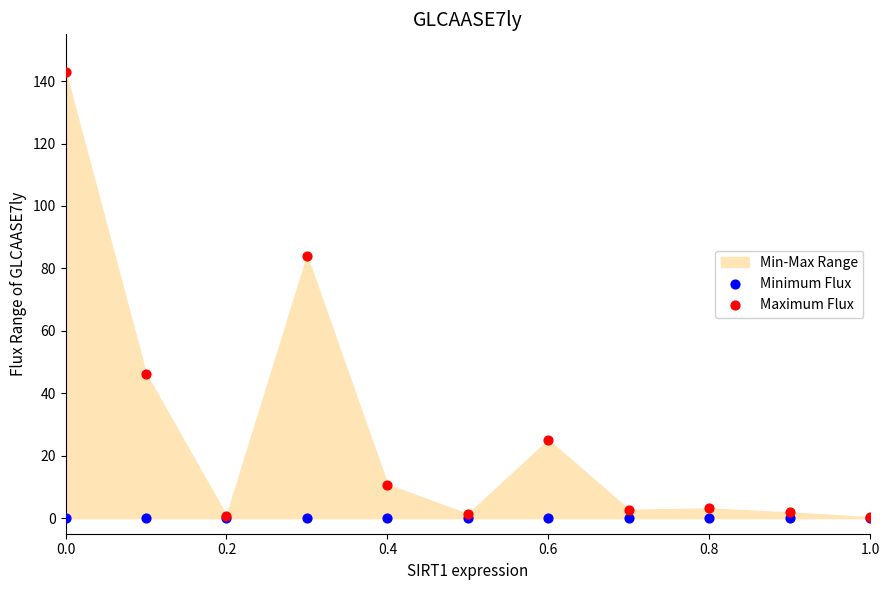

In the Maximum Flux series, what Y value is closest to 71?

84.0